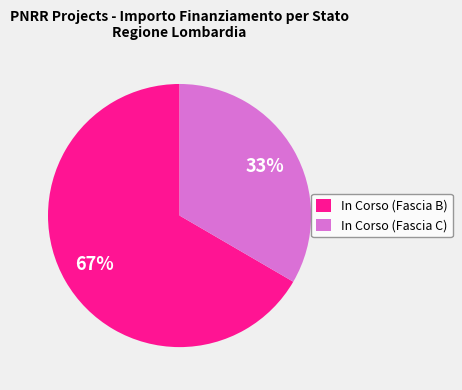

Rank the categories by value from highest to lowest.

In Corso (Fascia B), In Corso (Fascia C)